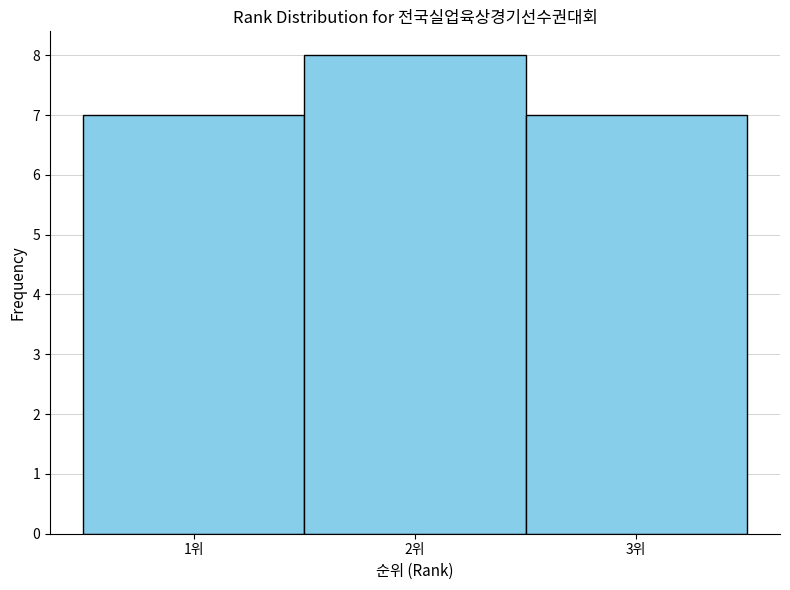

Reading left to right, list every bar in this chart as the range it spans on the x-axis followed by its height. The values are not printed on the chart, so give them approximately, as read against the axis.

0.5 to 1.5: 7
1.5 to 2.5: 8
2.5 to 3.5: 7